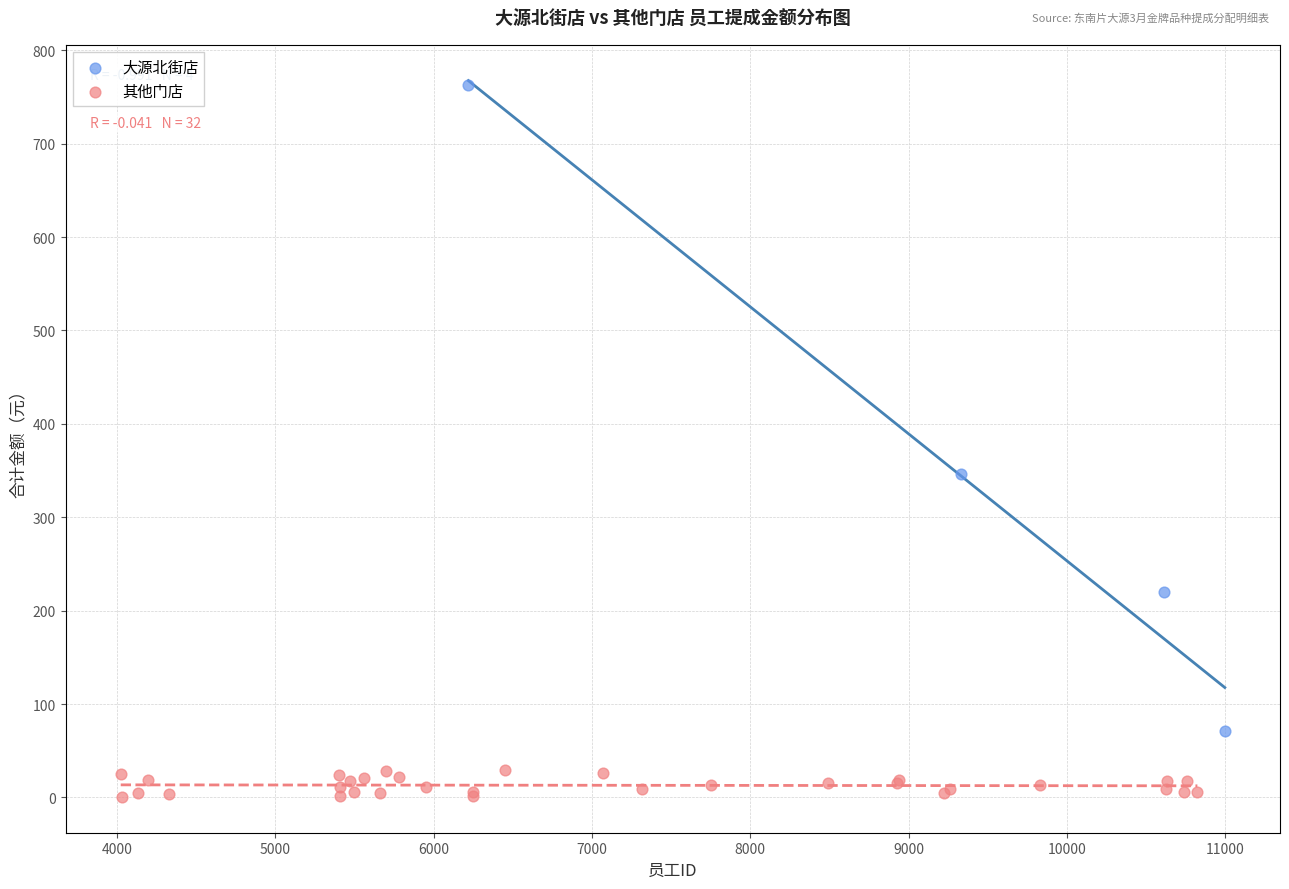

Which series has the widest spread of Y values?

大源北街店